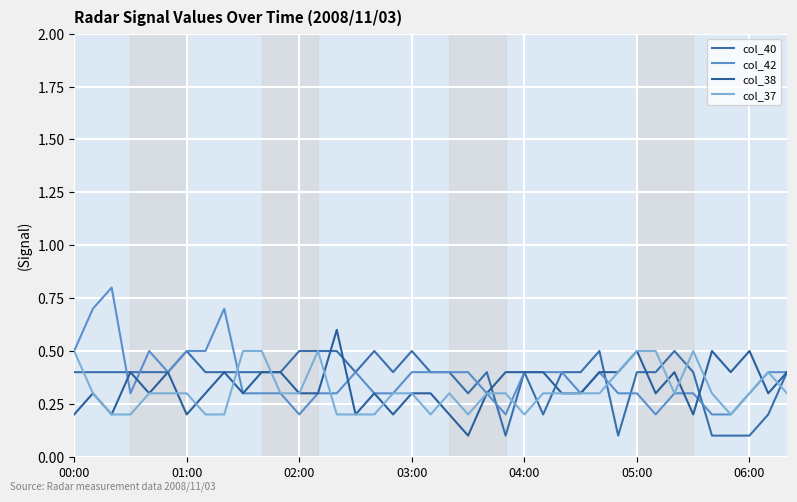

What is the lowest value of the col_38 series?

0.1